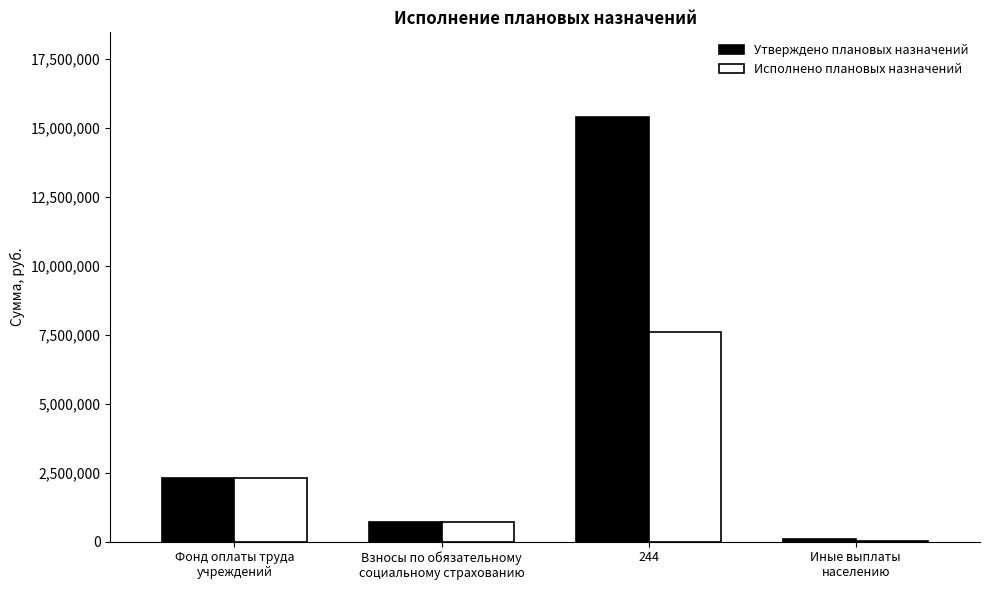

Where is Исполнено плановых назначений nearest to the value 3812383?

Фонд оплаты труда
учреждений